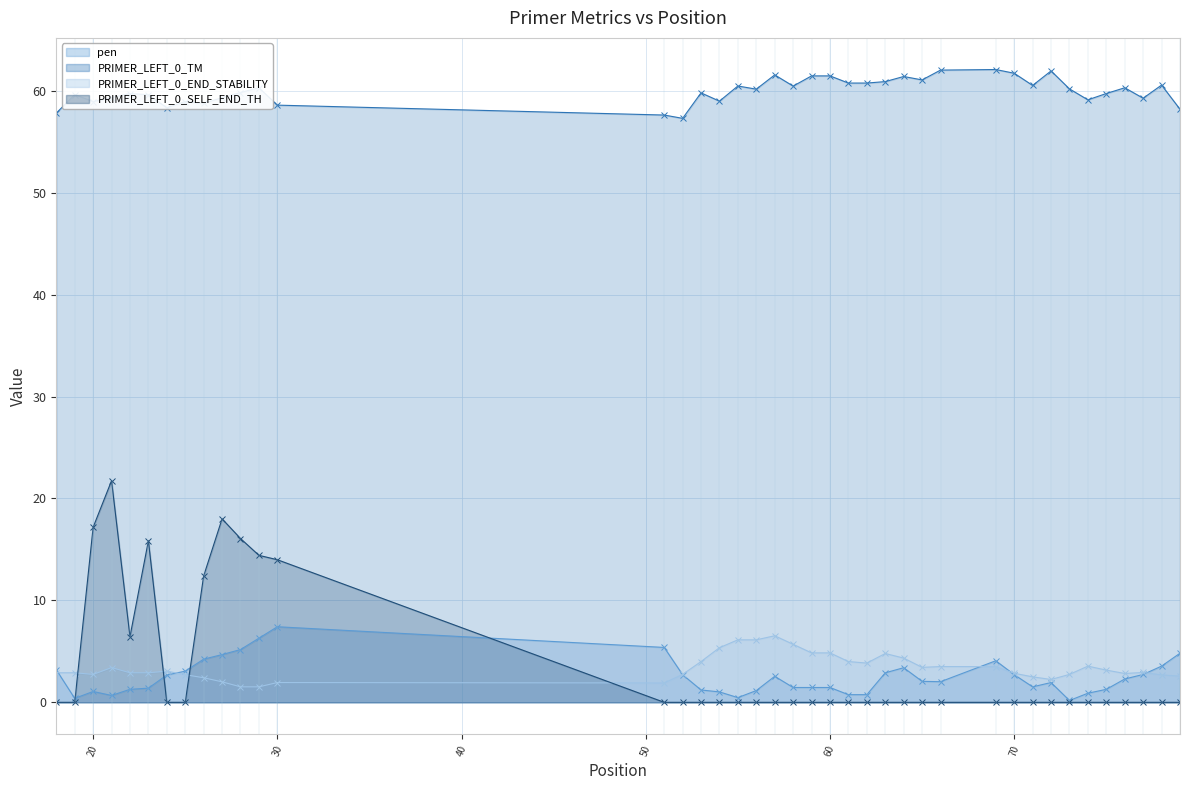

Is the value of PRIMER_LEFT_0_SELF_END_TH at 22 greater than the value of PRIMER_LEFT_0_END_STABILITY at 52?

Yes